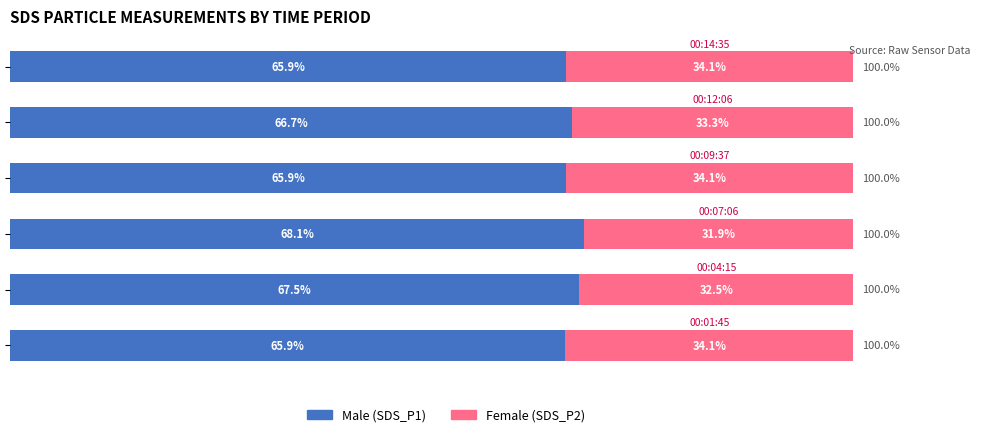

True or false: Female has a value of 48.8 at 60.

False